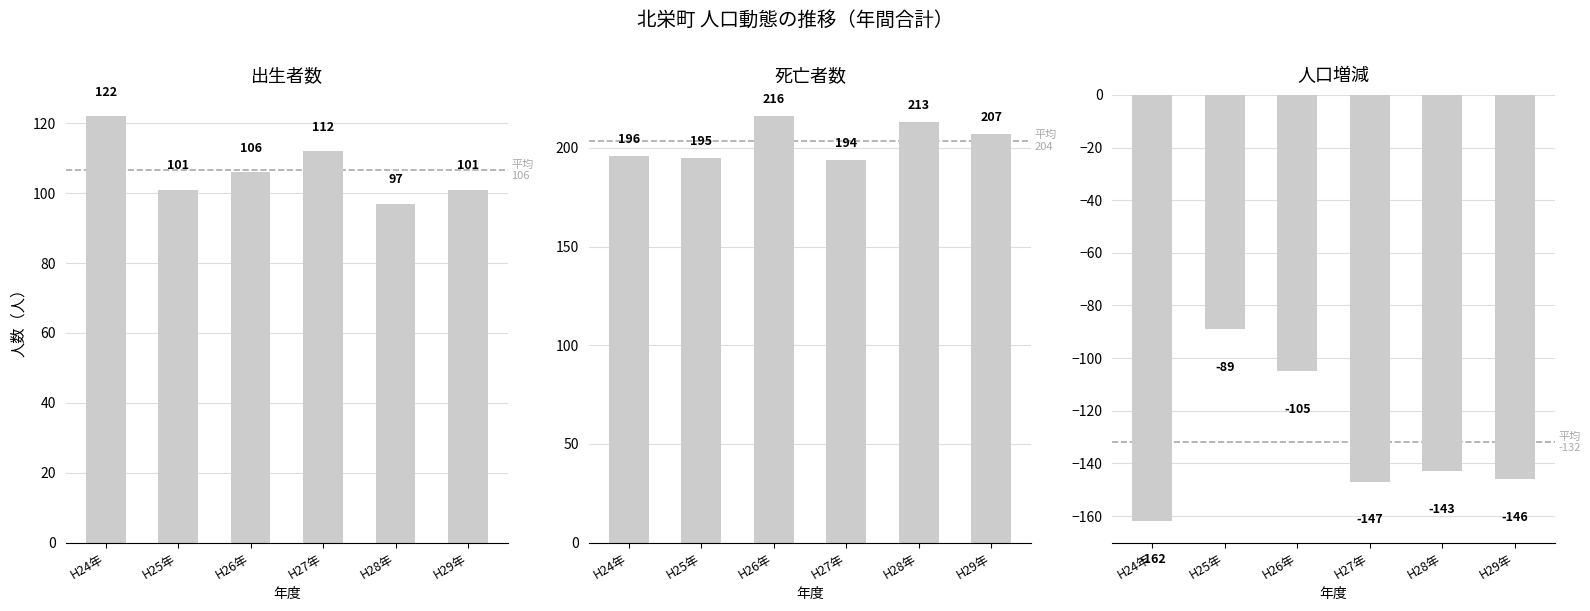

What value does the 人口増減(計) series have at H25年, to the nearest 5?

-90